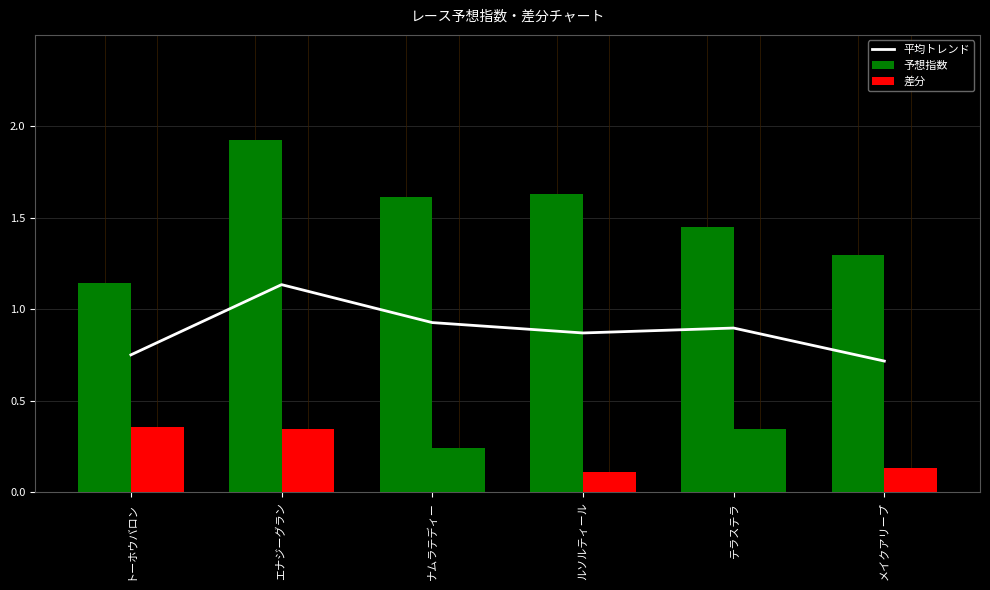

At which category is the sum across all series the highest?

エナジーグラン